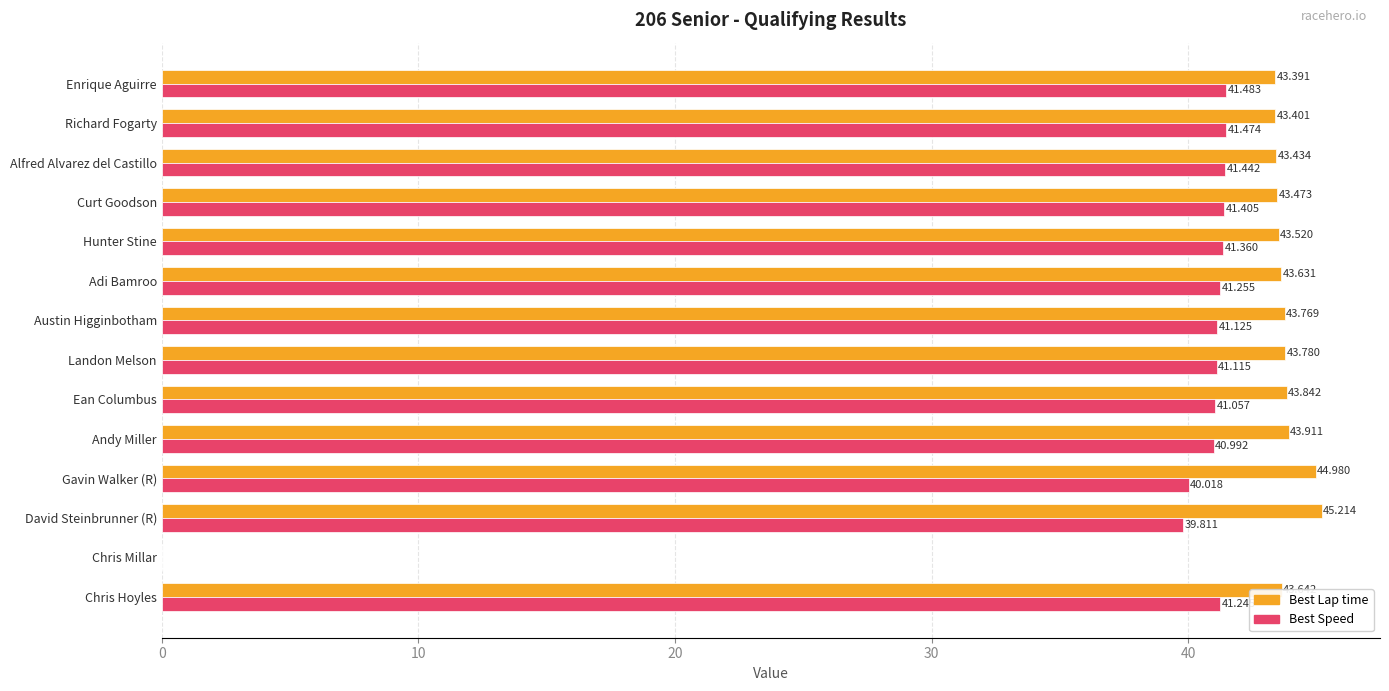

Which series changed the most between Richard Fogarty and Curt Goodson?

Best Lap time